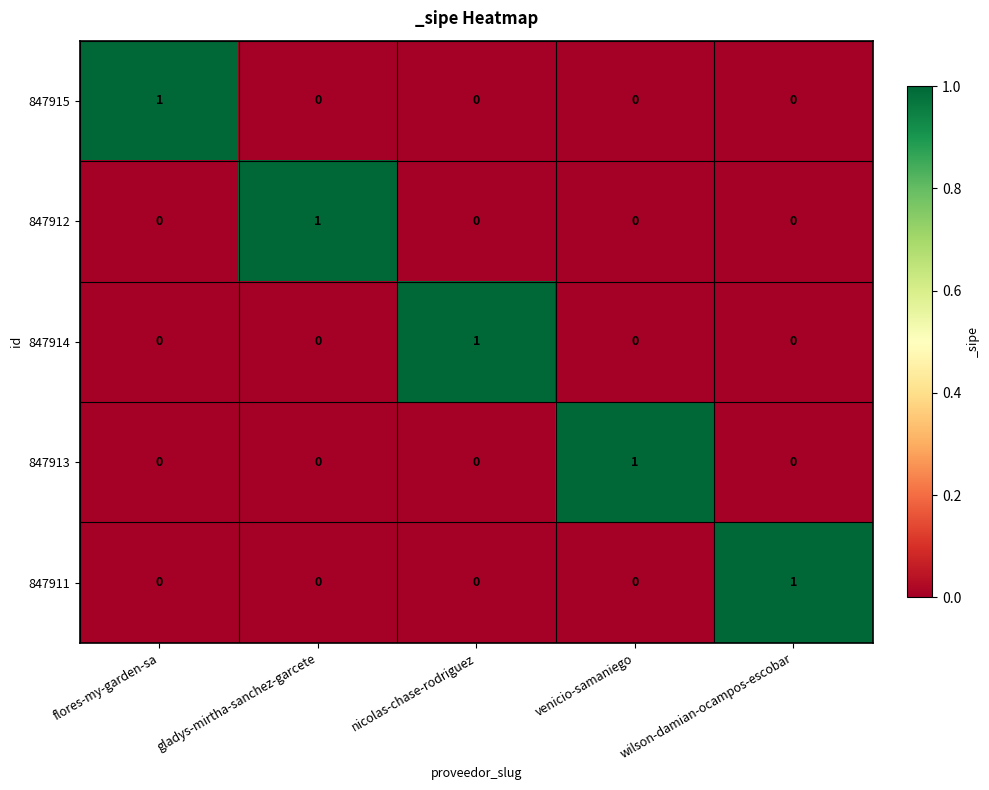

The value of 847915 at gladys-mirtha-sanchez-garcete is 0. True or false?

True